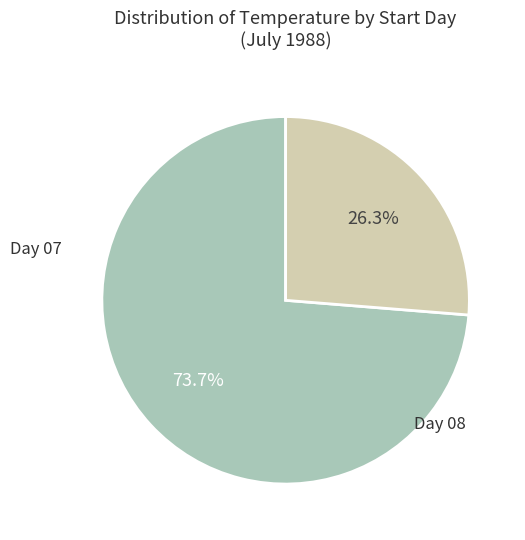

Does any single category account for the majority?

Yes